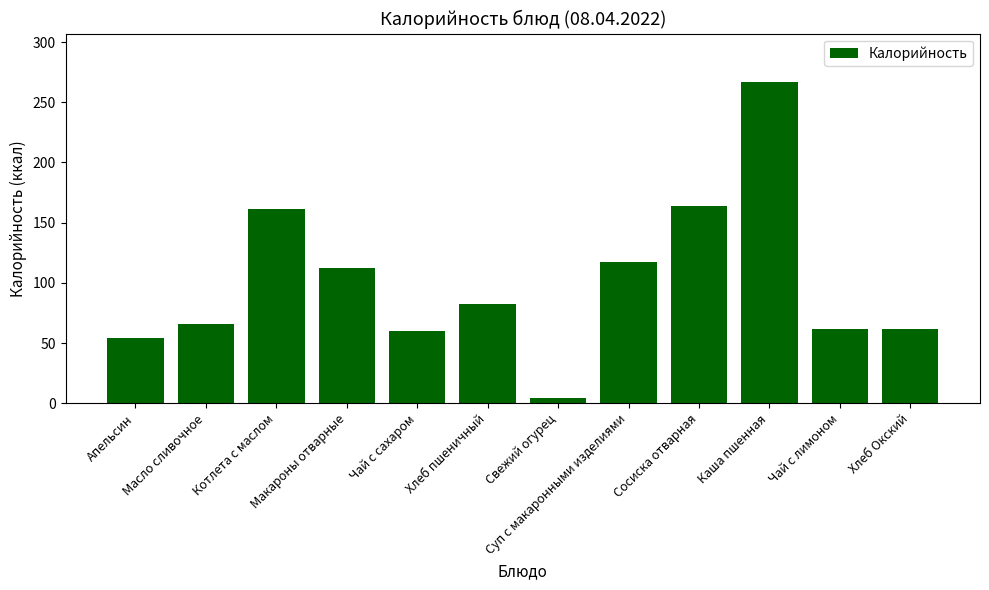

The value at Чай с сахаром is 60.0. True or false?

True